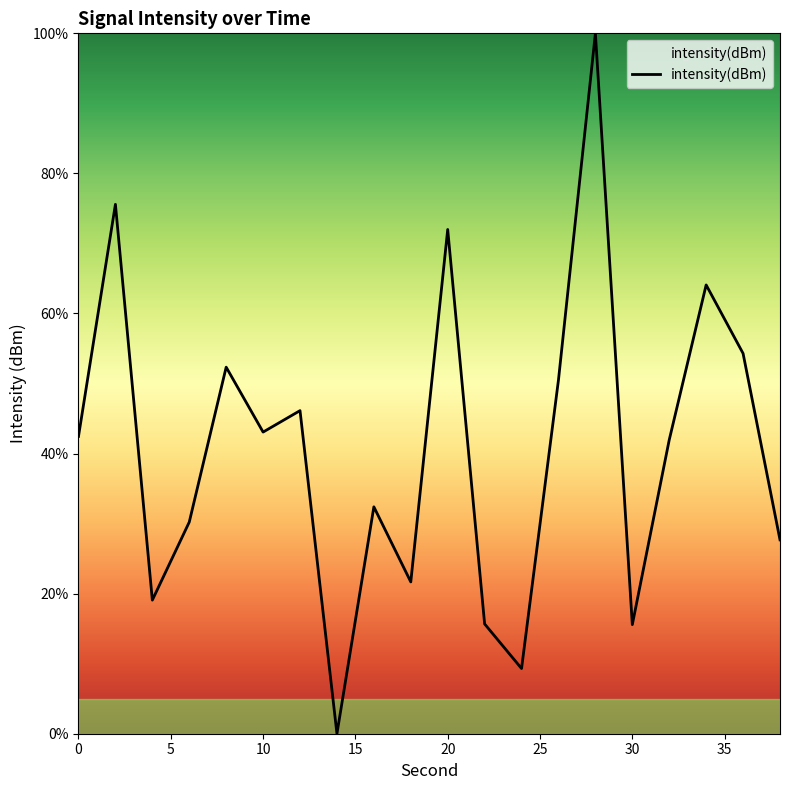

What is the maximum value shown in the chart?

100.0